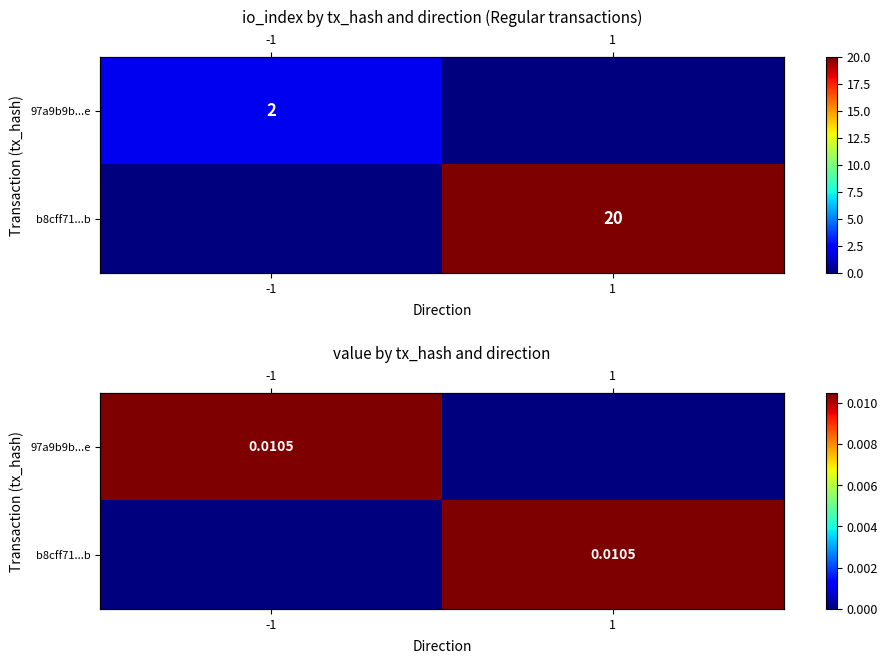

Count the number of data series in this chart.

2